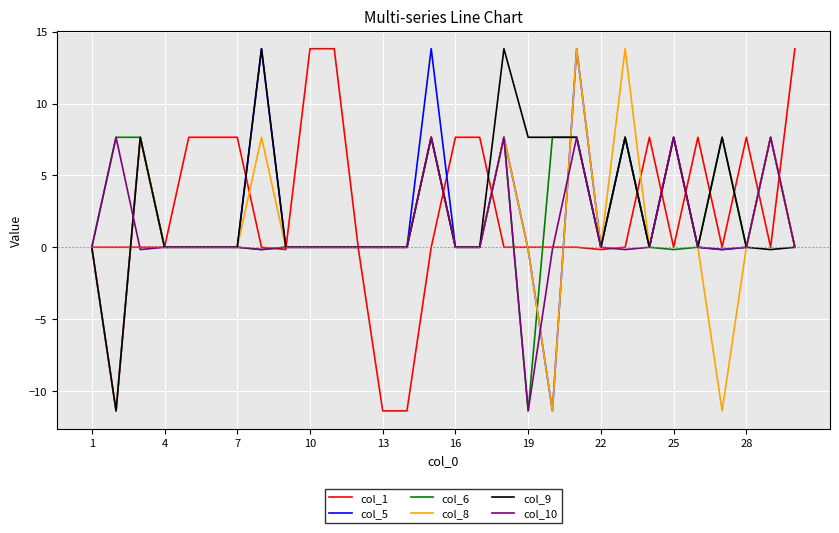

What is the lowest value of the col_6 series?

-11.4